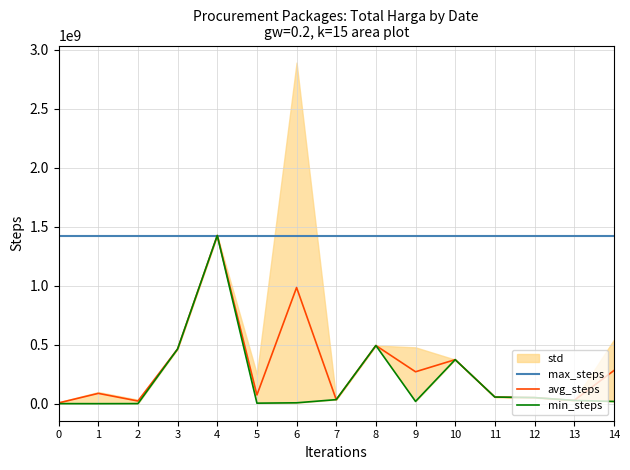

Count the number of categories in the chart.

15